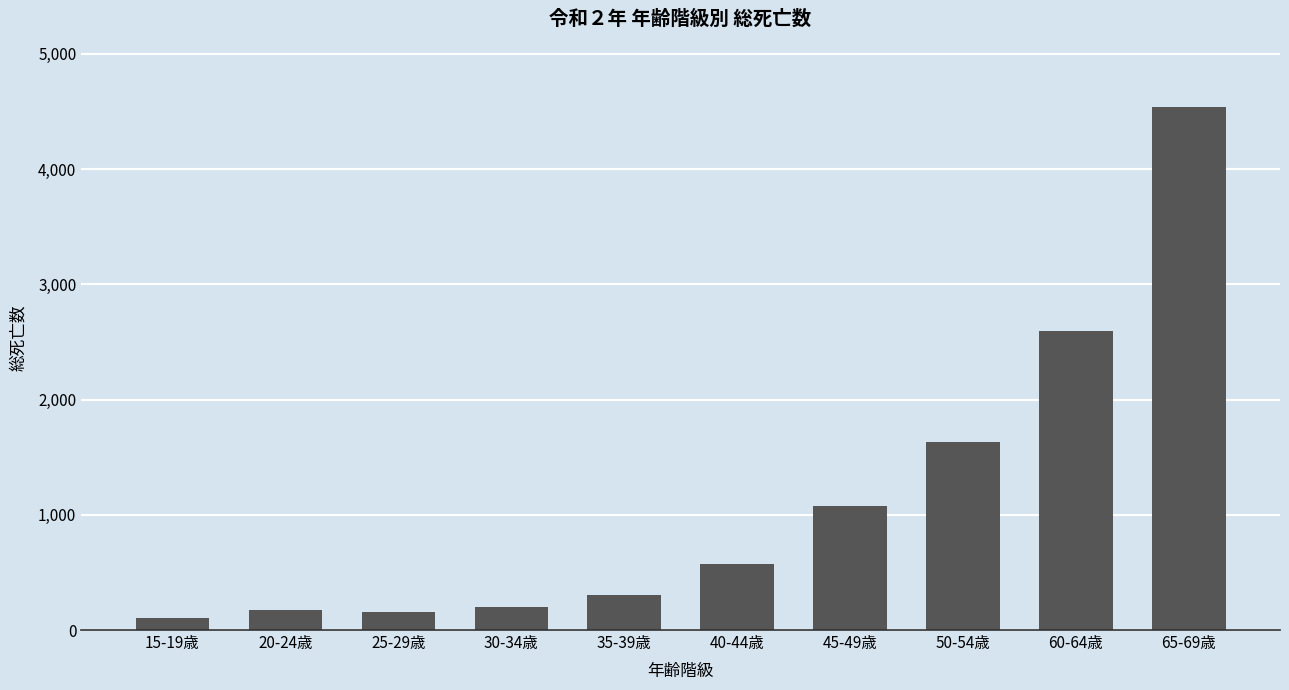

What is the label of the 2nd bar from the left?

20-24歳